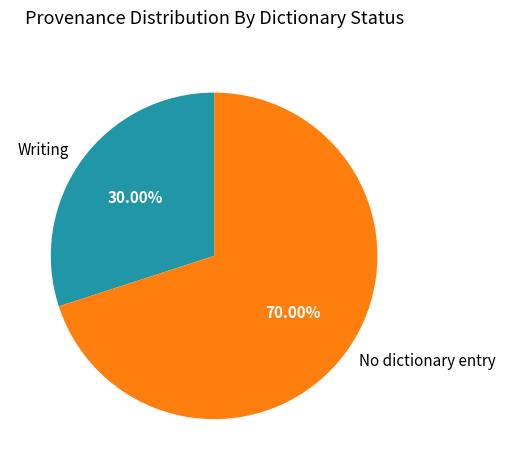

Count the number of slices in the pie.

2